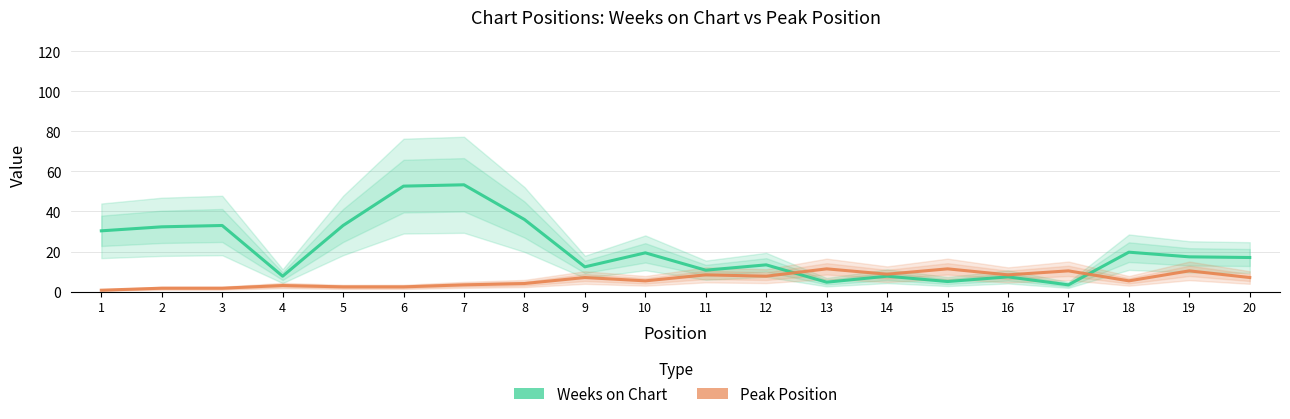

What is the total value across all series at 12?

21.0